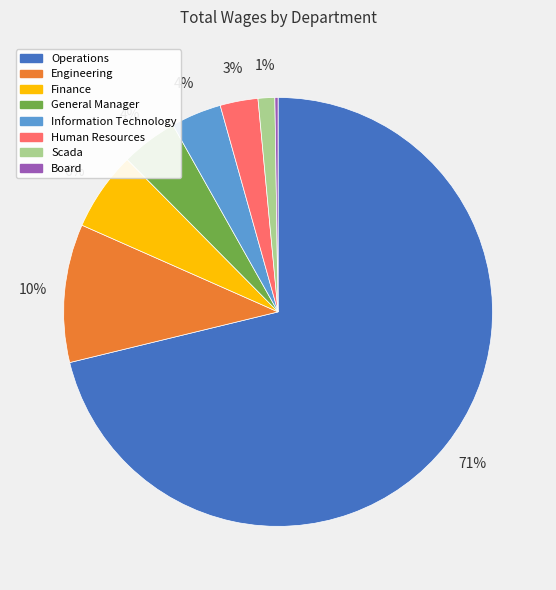

Does Operations represent more than half of the total?

Yes